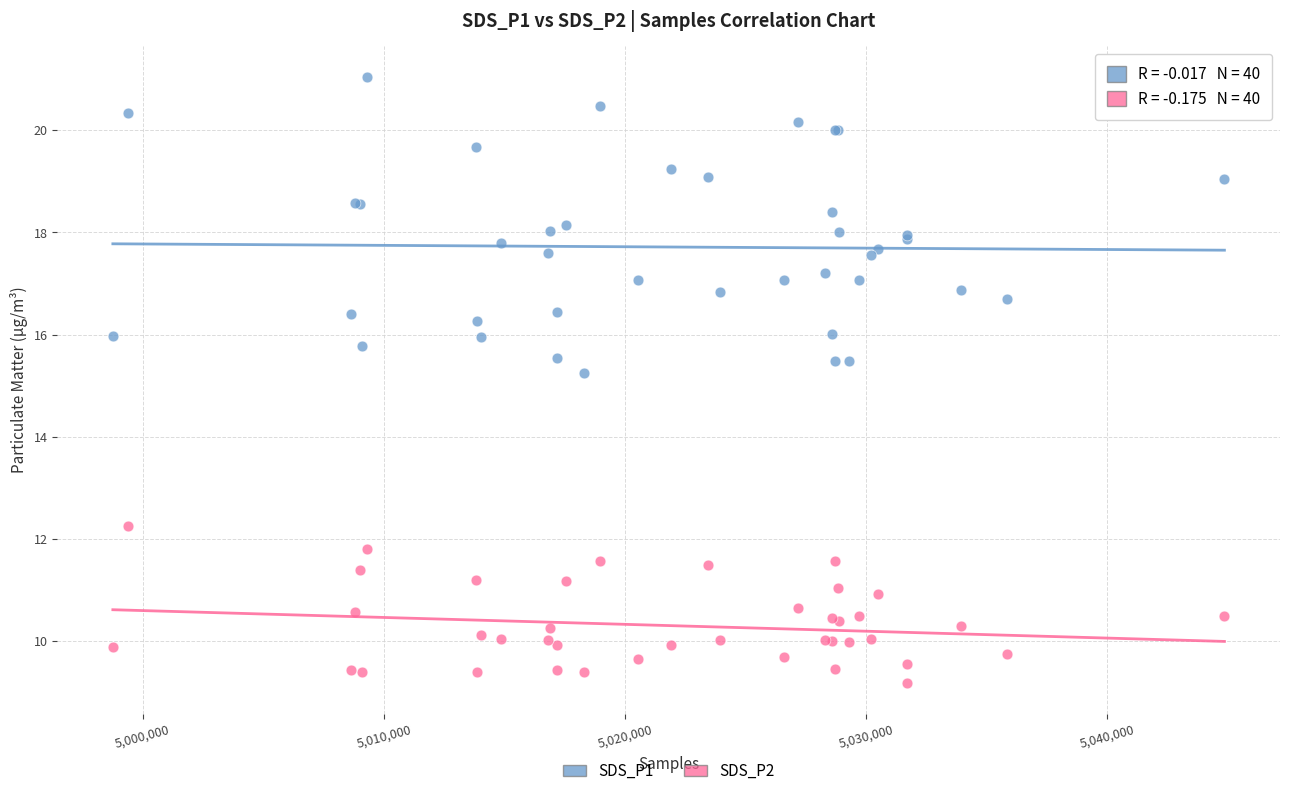

Which series has the largest Y range (max minus min)?

SDS_P1